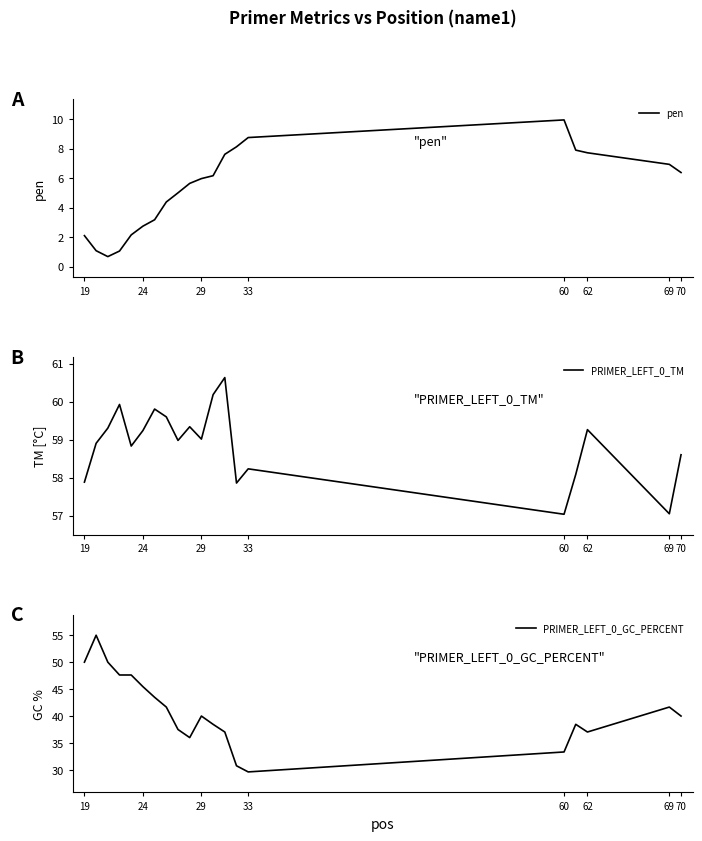

How many interior local peaks does the pen series have?

1